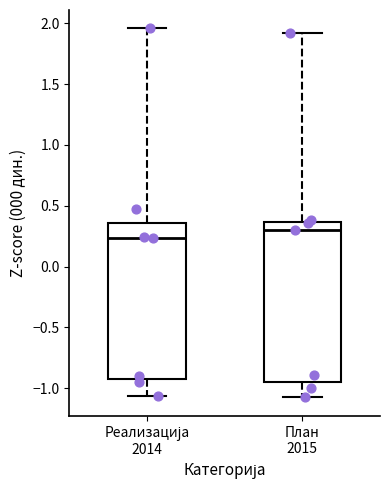

Reading left to right, transcribe this box plot: for each box, give where its median line is, the range the box spans, and where its two whiskers end, as read against the y-axis. The values are not printed on the chart, so give them approximately, as read against the axis.

Реализација 2014: median 0.25, box -0.90 to 0.35, whiskers -1.05 to 1.95
План 2015: median 0.30, box -0.95 to 0.35, whiskers -1.05 to 1.90